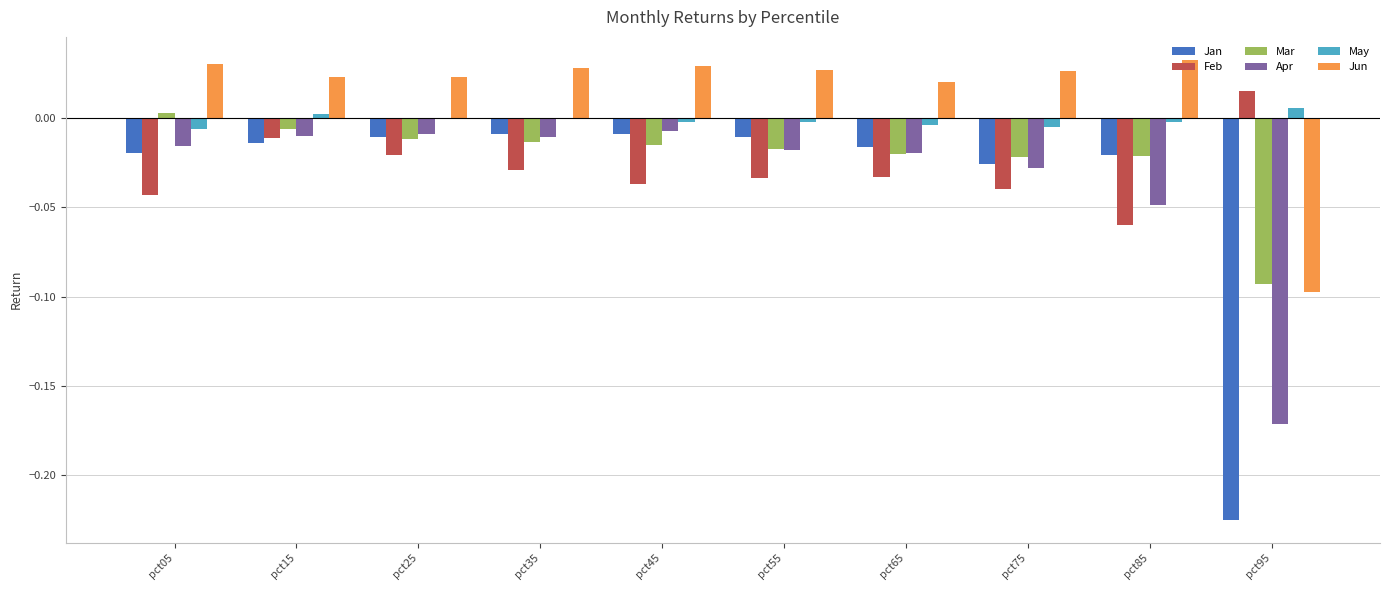

How many groups of bars are there?

10